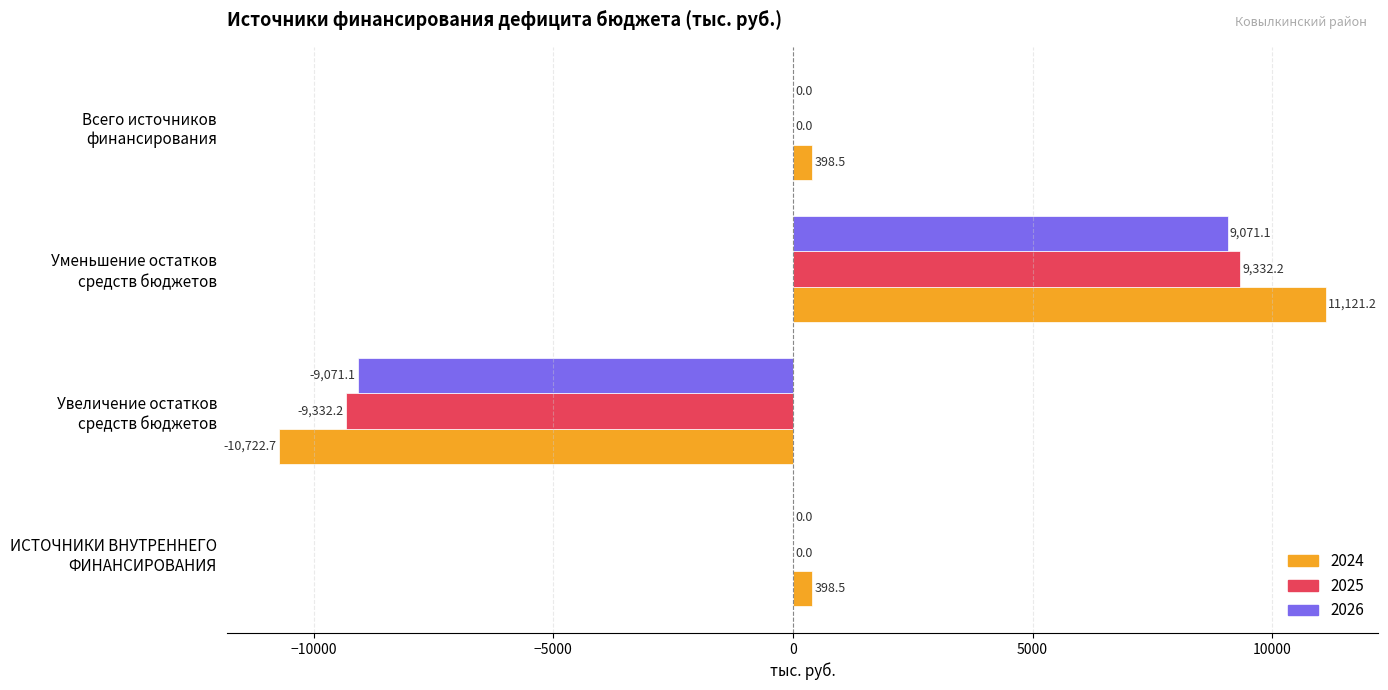

What is the maximum value for 2026?

9071.1